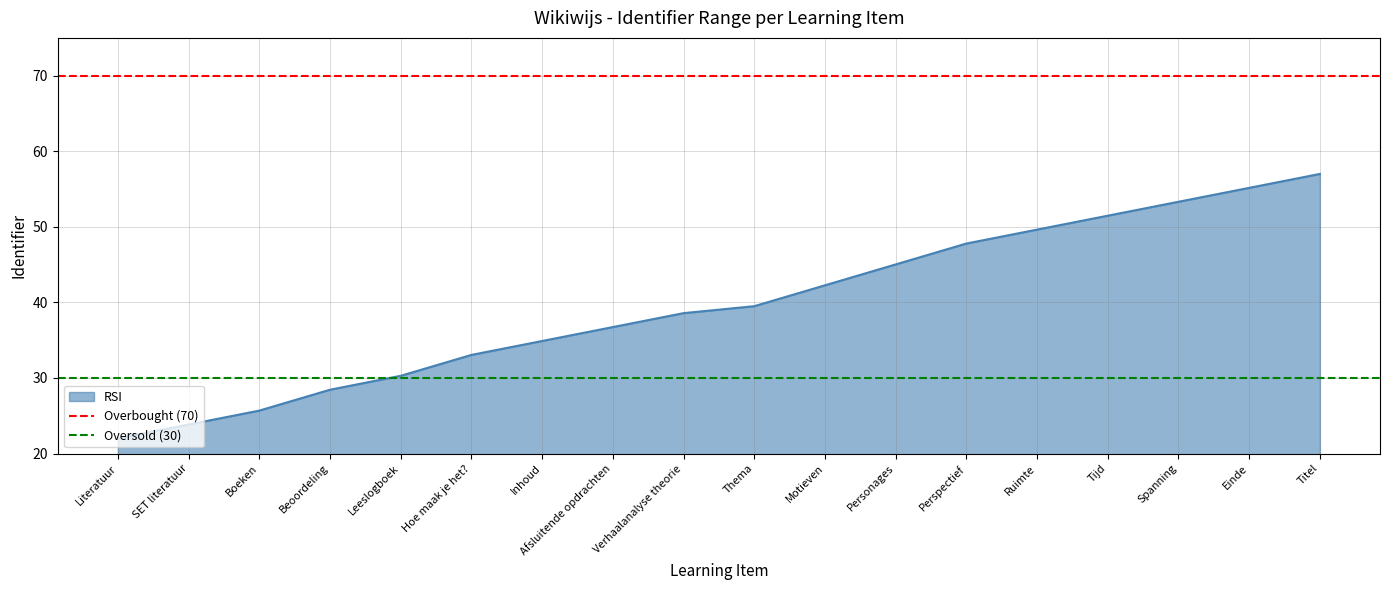

How many lines are shown in the chart?

2